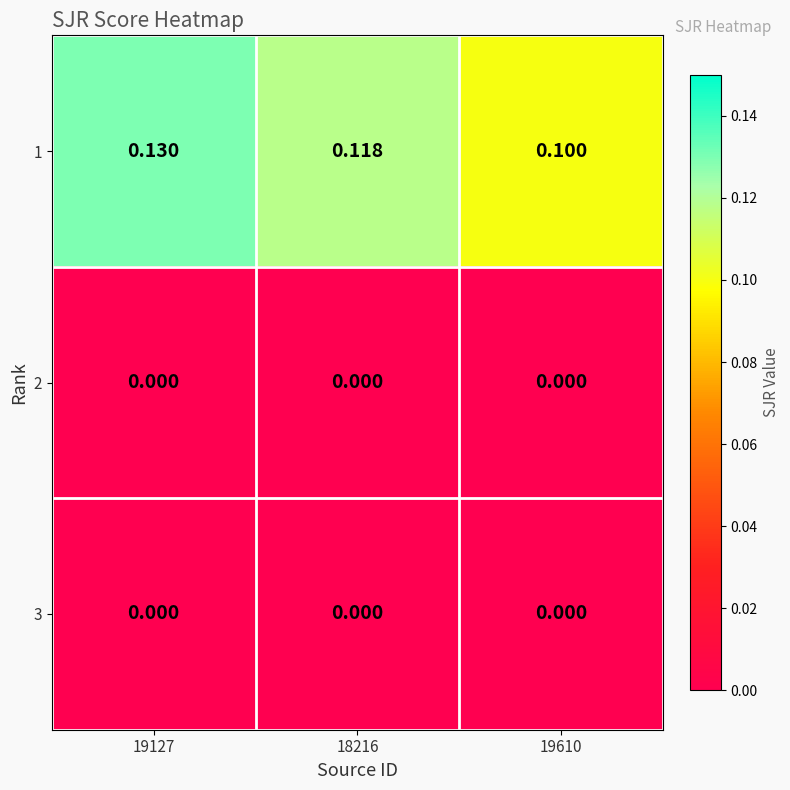

Is the value of 1 at 19610 greater than the value of 3 at 19127?

Yes